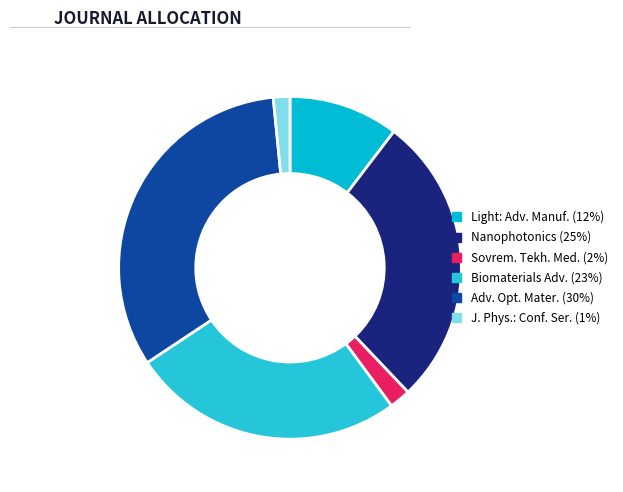

Count the number of slices in the pie.

6